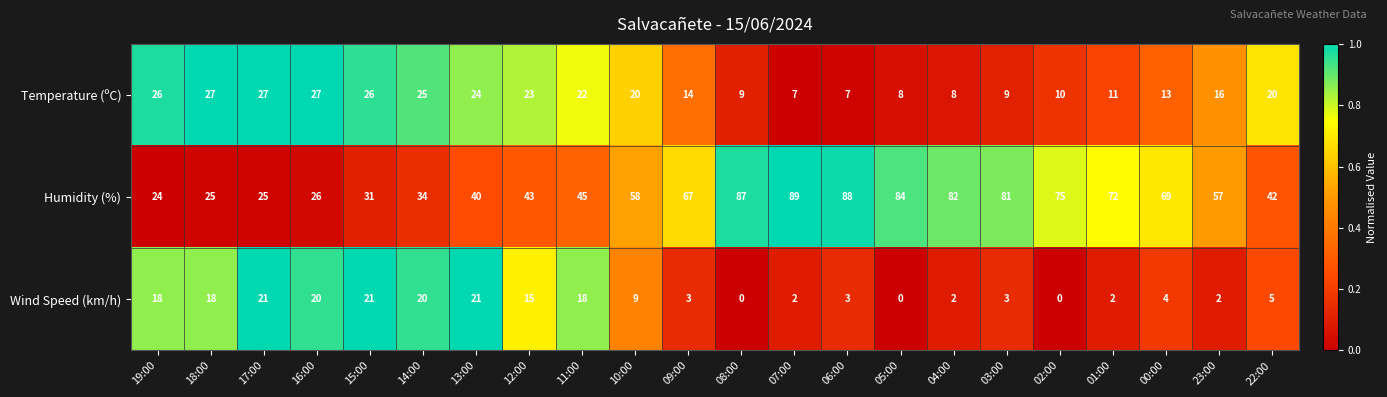

How many categories are shown in the chart?

22